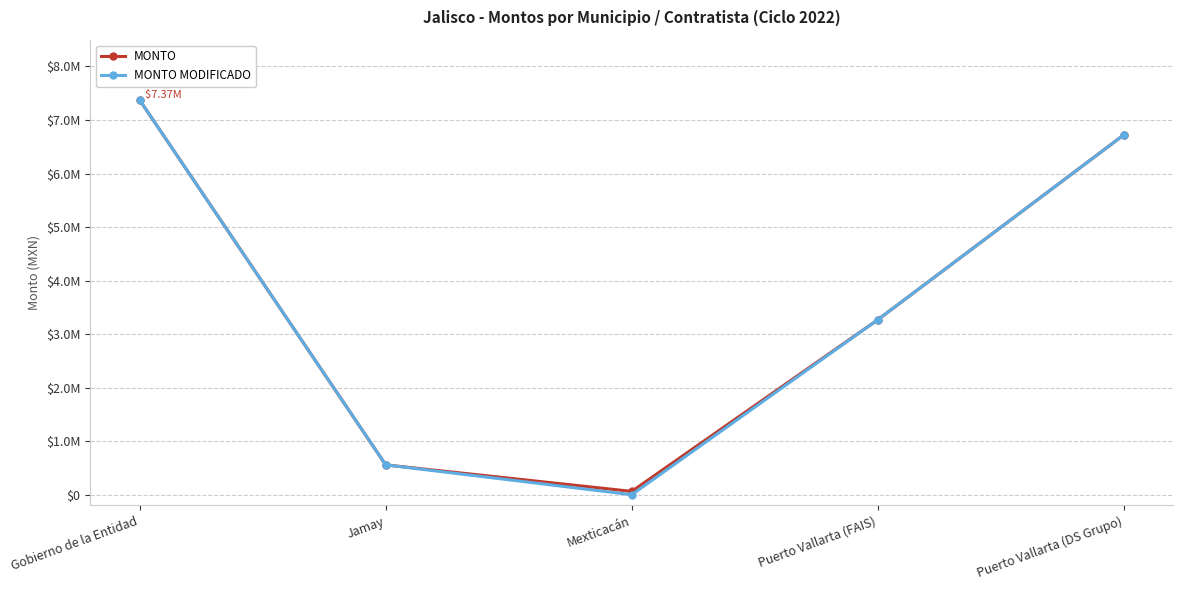

Is this an area chart (filled region under the line)?

No